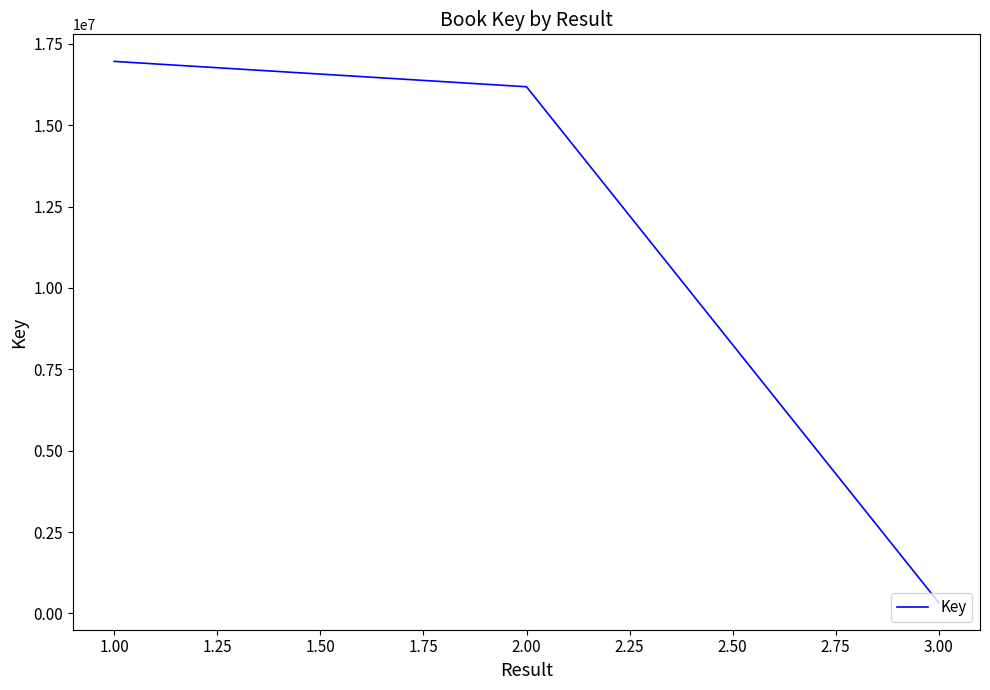

What is the change in value from 1.00 to 3.00?

-16627962